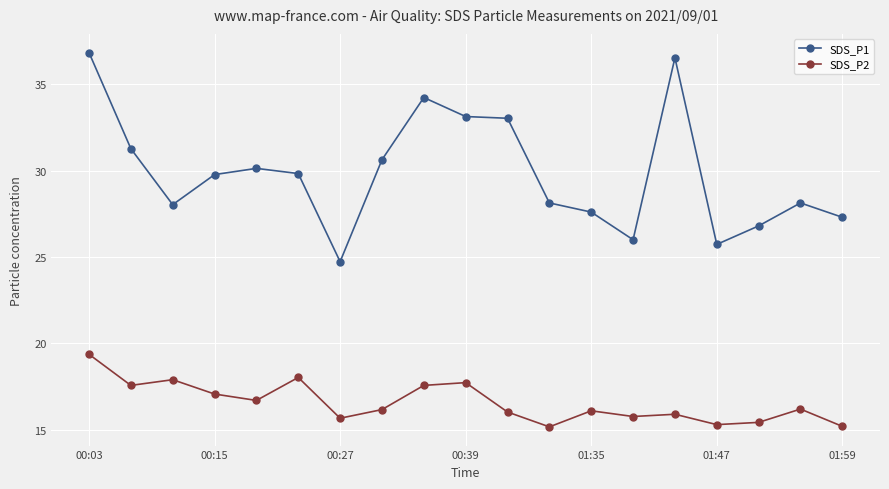

True or false: SDS_P1 has more than 2 interior local peaks.

True